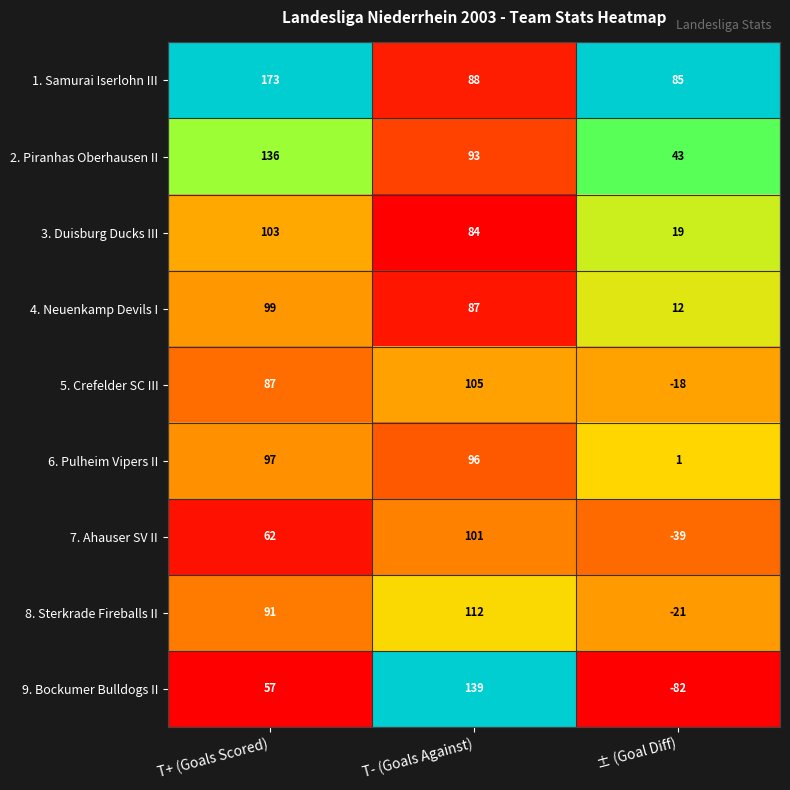

What is the difference between the maximum and minimum values in the 4. Neuenkamp Devils I series?

87